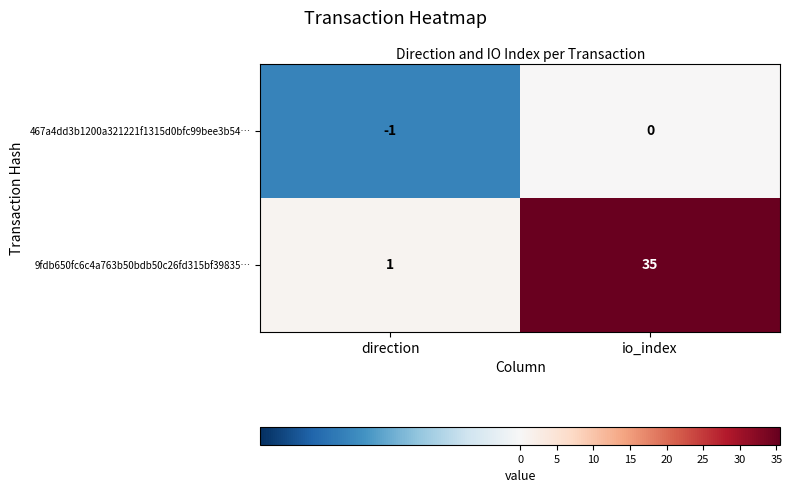

At which category is the sum across all series the highest?

io_index